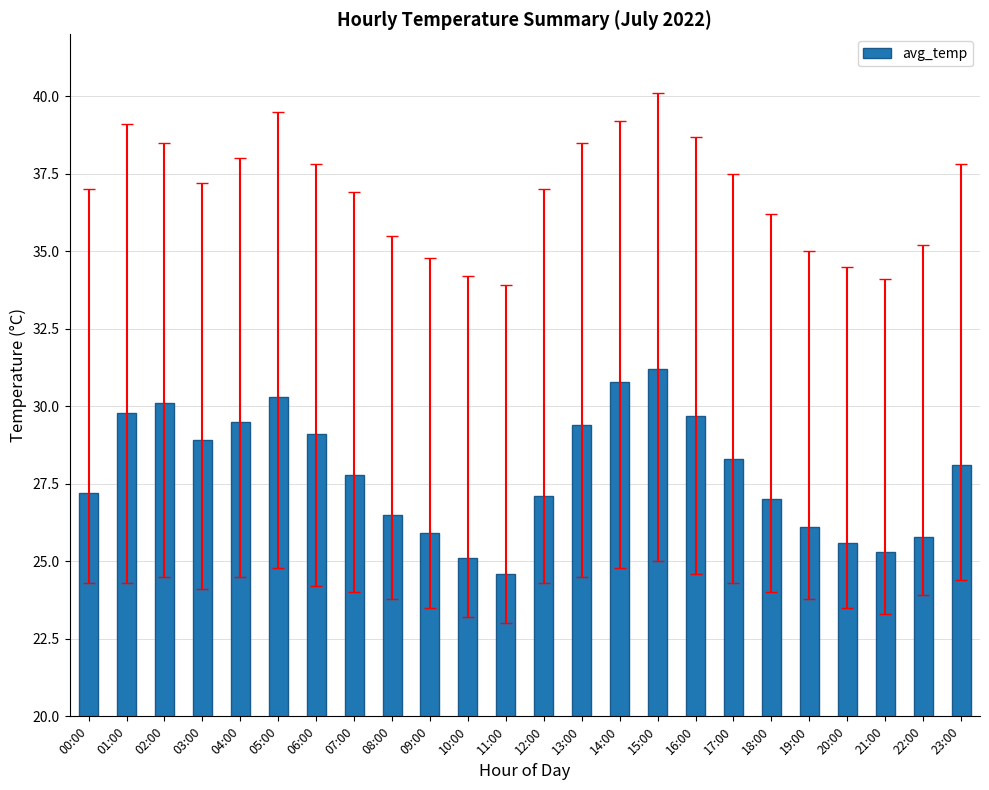

What is the change in value from 13:00 to 22:00?

-3.6